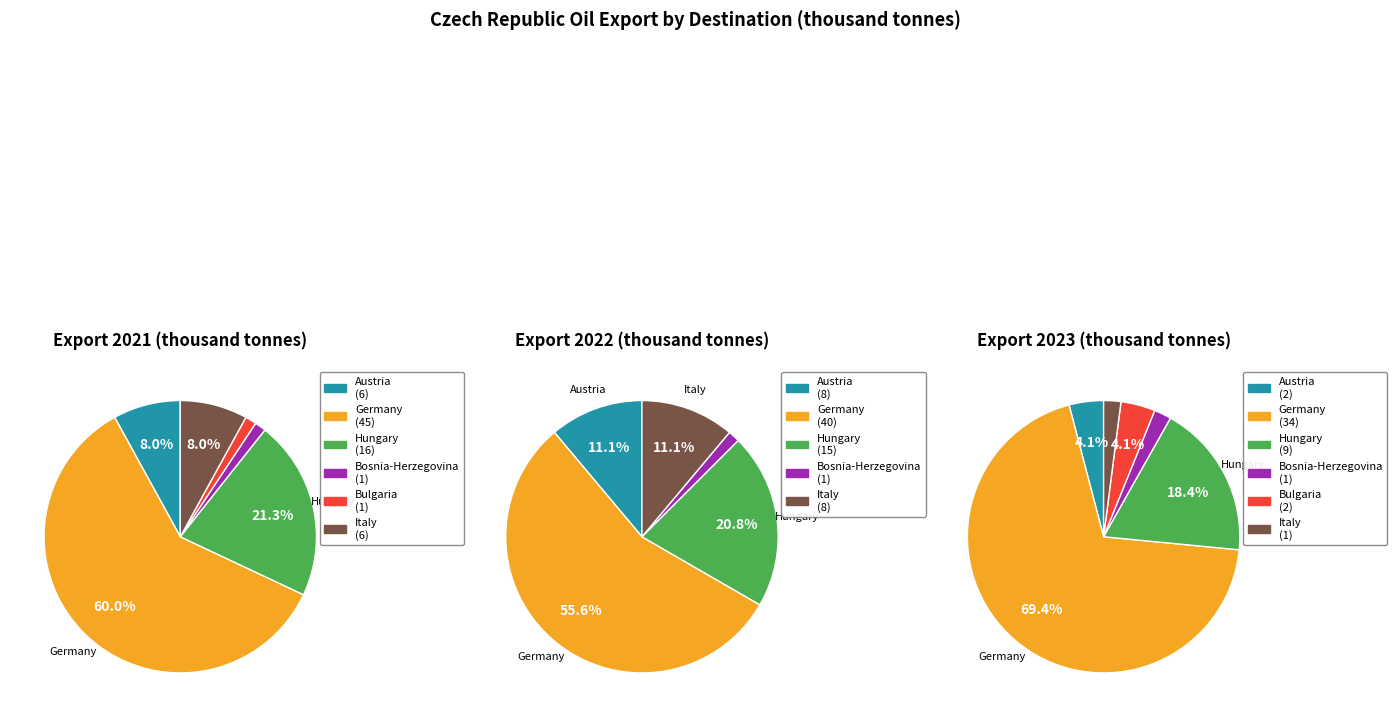

Is it true that Austria is 20% of the pie?

False